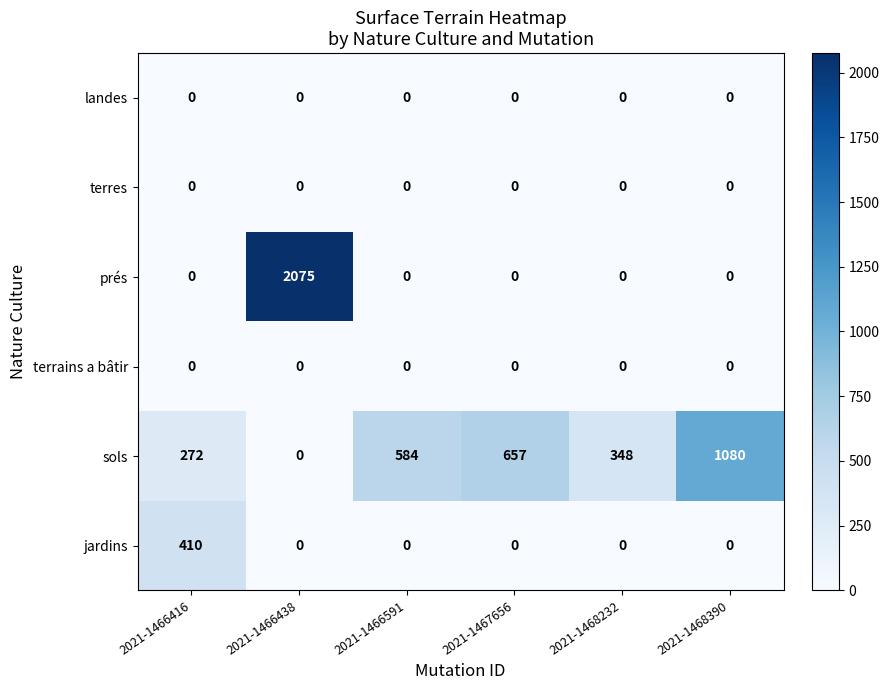

What value does the prés series have at 2021-1466438, to the nearest 10?

2080